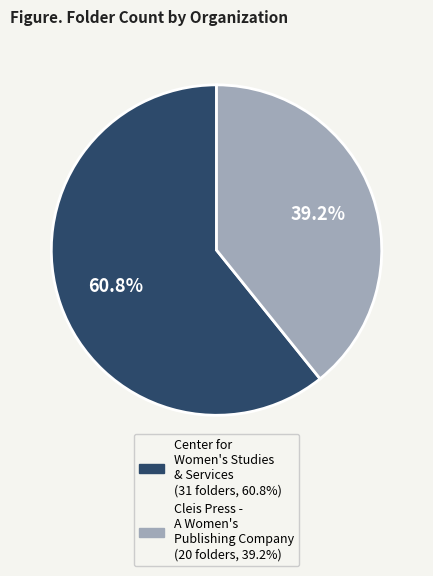

Which category has the biggest portion of the pie?

Center for Women's Studies & Services